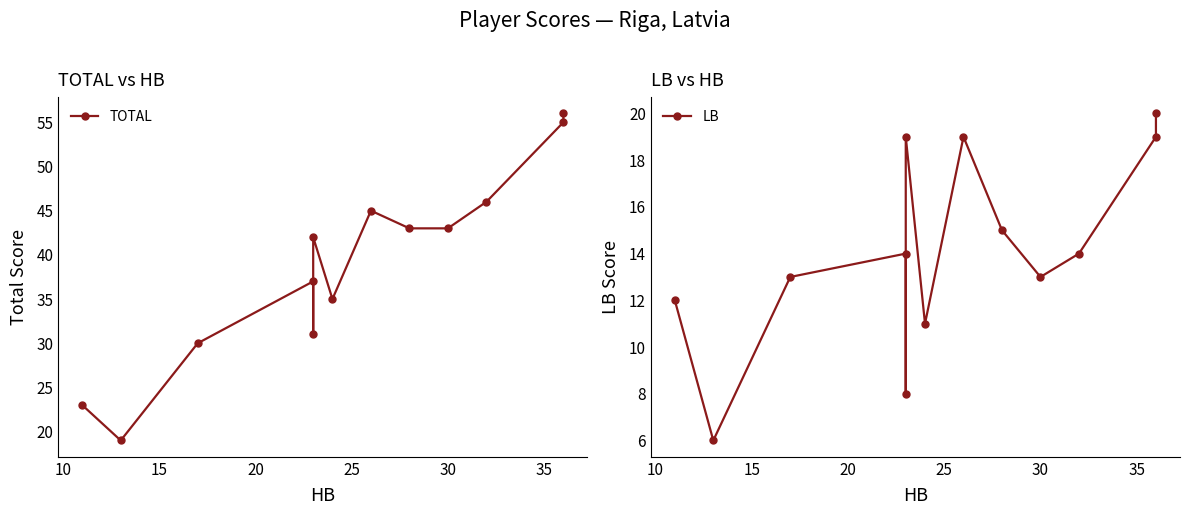

What are all the series names shown in the legend?

TOTAL, LB